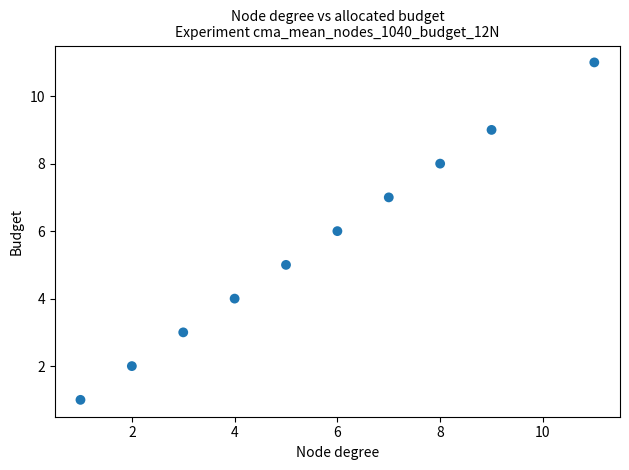

What is the average Y value?

6